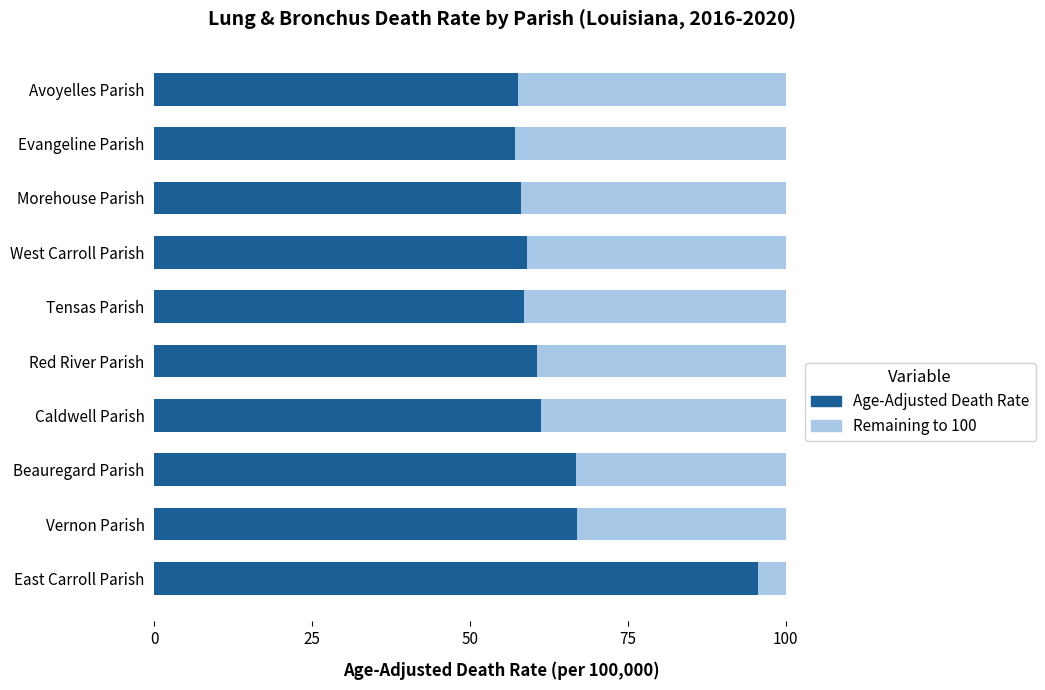

Read the Age-Adjusted Death Rate value at Avoyelles Parish.

57.6